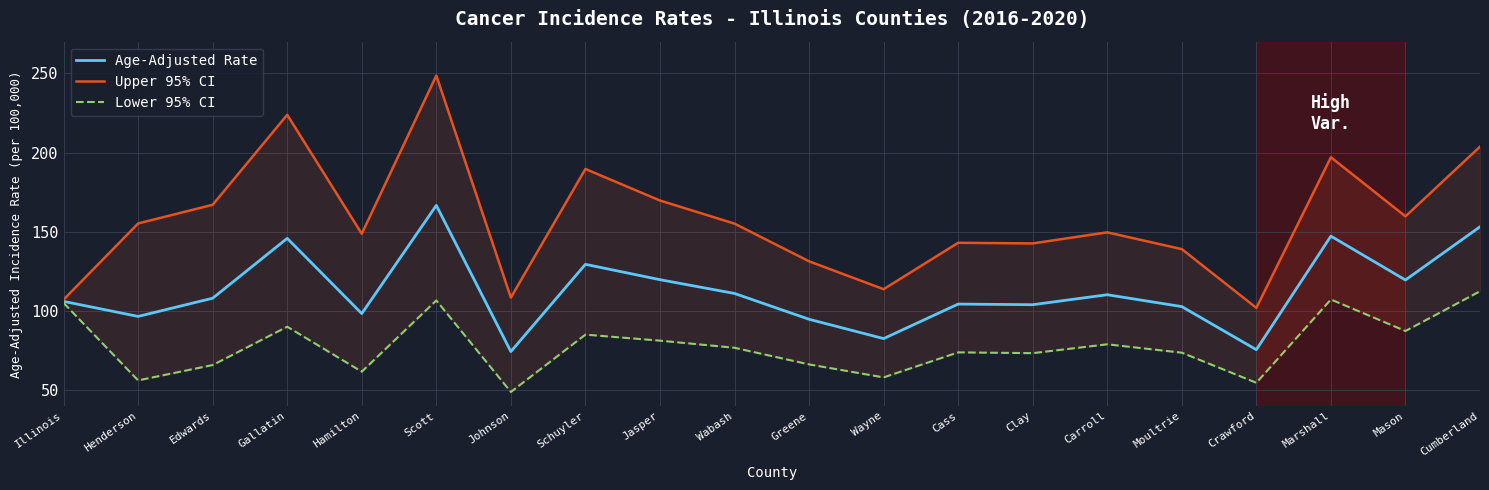

Between Moultrie and Edwards, which is larger?

Edwards